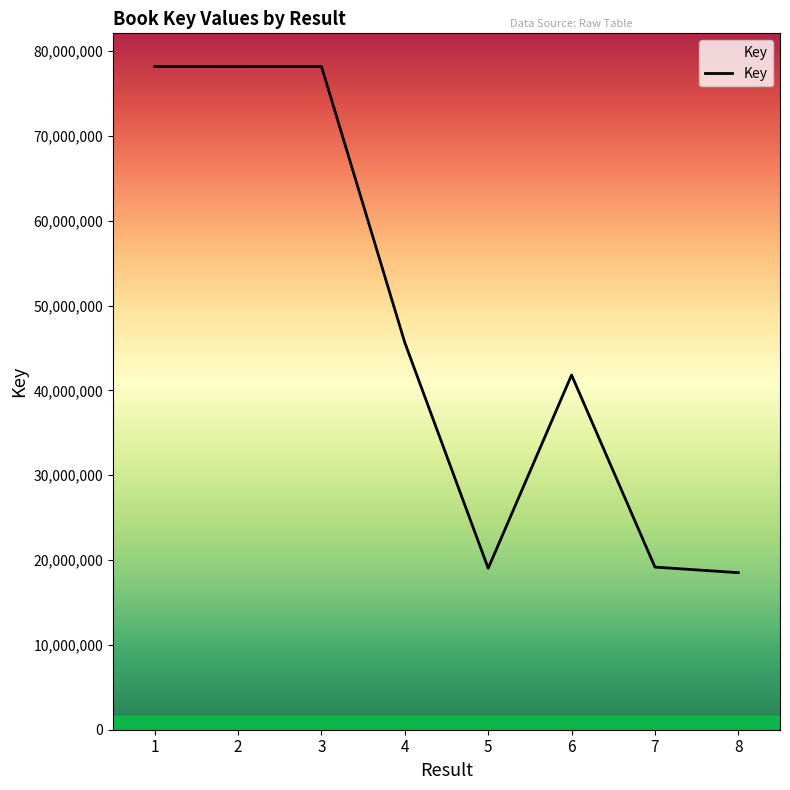

Where is the data nearest to the value 48358202?

4